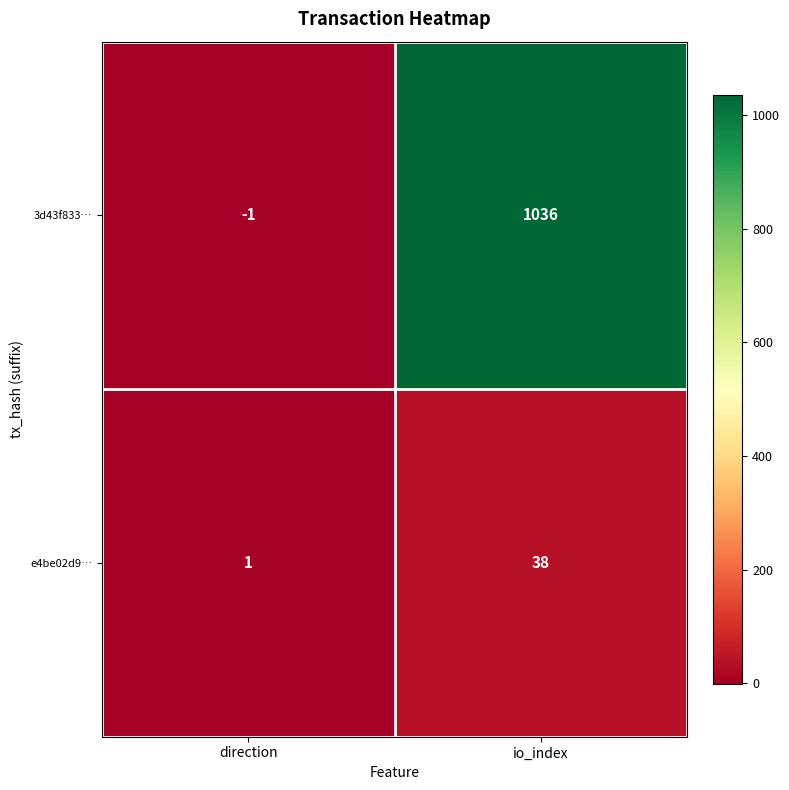

True or false: e4be02d9… has a value of 15 at io_index.

False